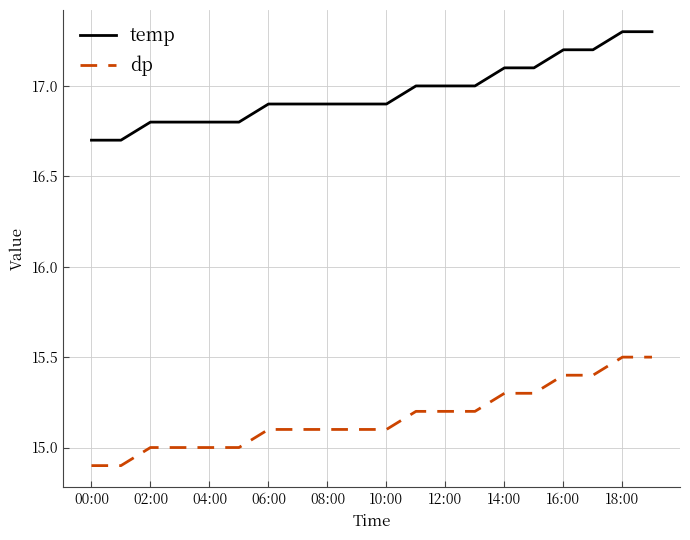

True or false: temp and dp cross at least once.

False